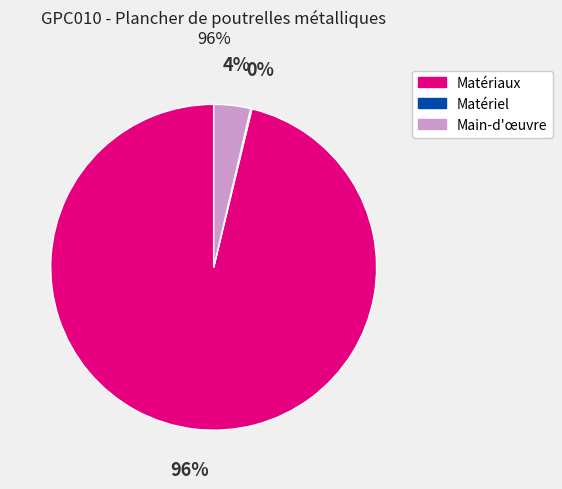

Is there any slice that represents more than half of the pie?

Yes